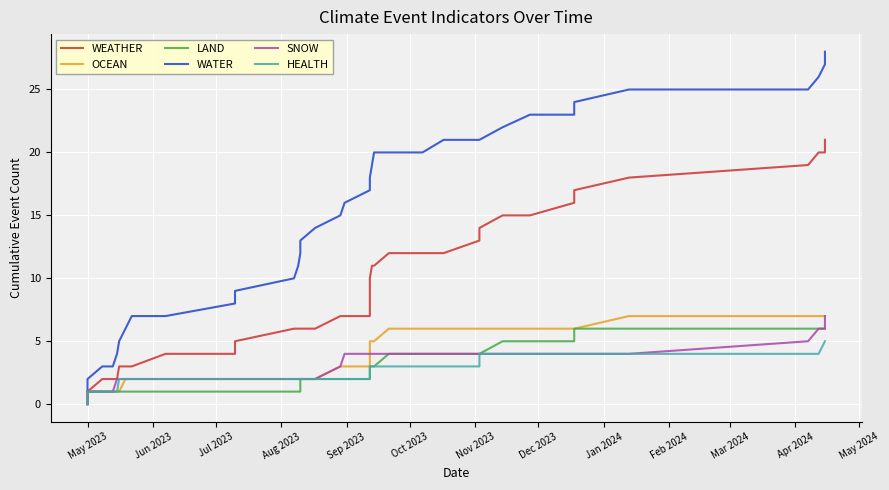

What is the value of the OCEAN point at the 4th from the left?

1